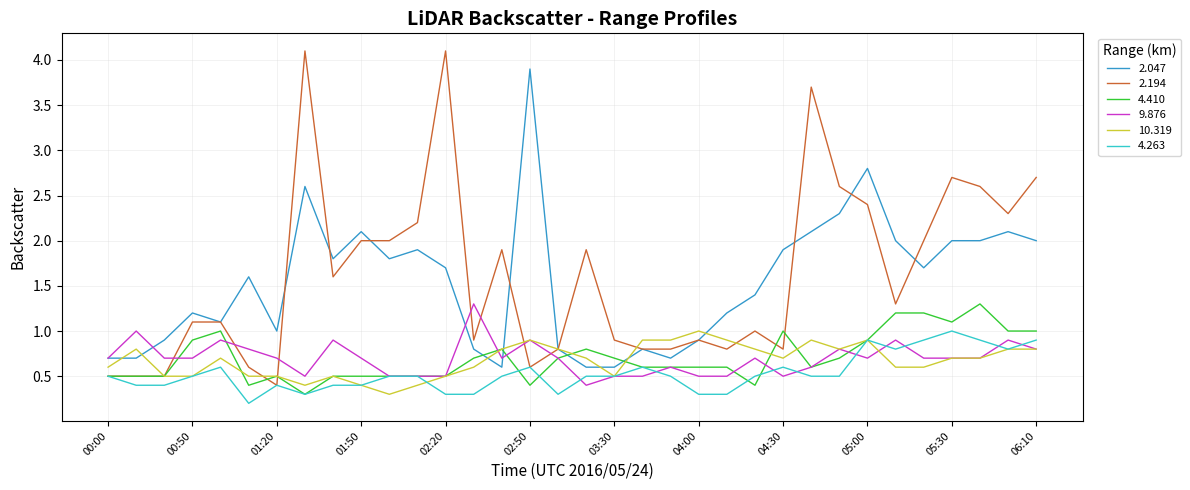

How many intersections are there between 2.047 and 4.410?

4